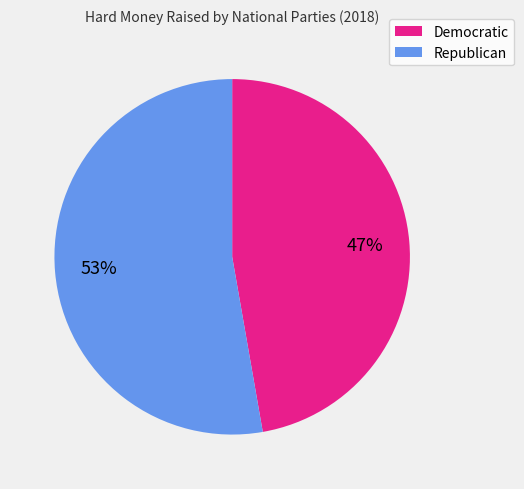

Do Democratic and Republican together represent more than half of the pie?

Yes